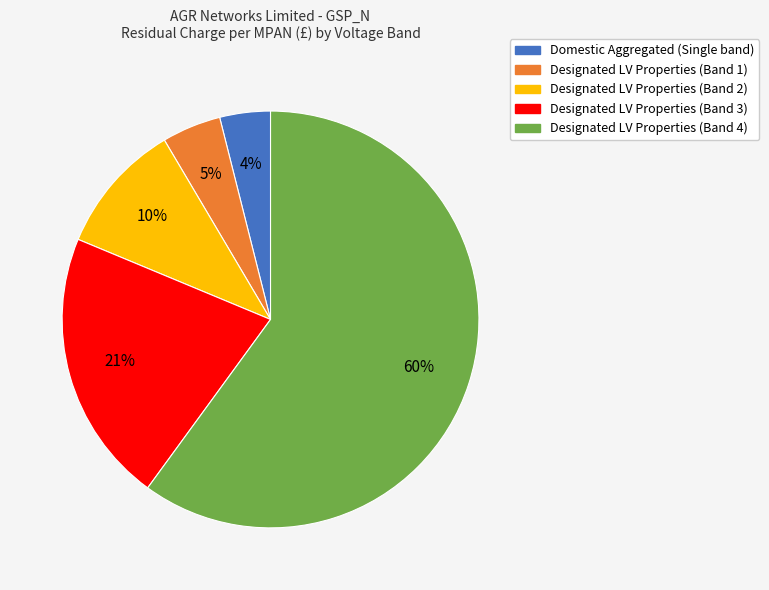

Between Domestic Aggregated (Single band) and Designated LV Properties (Band 1), which is larger?

Designated LV Properties (Band 1)